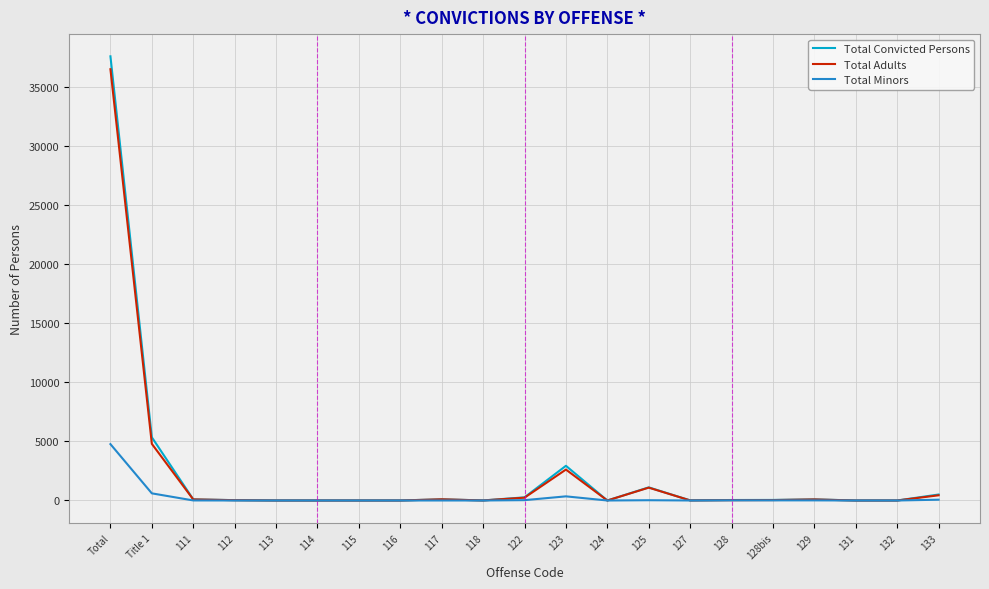

Does the chart have visible grid lines?

Yes